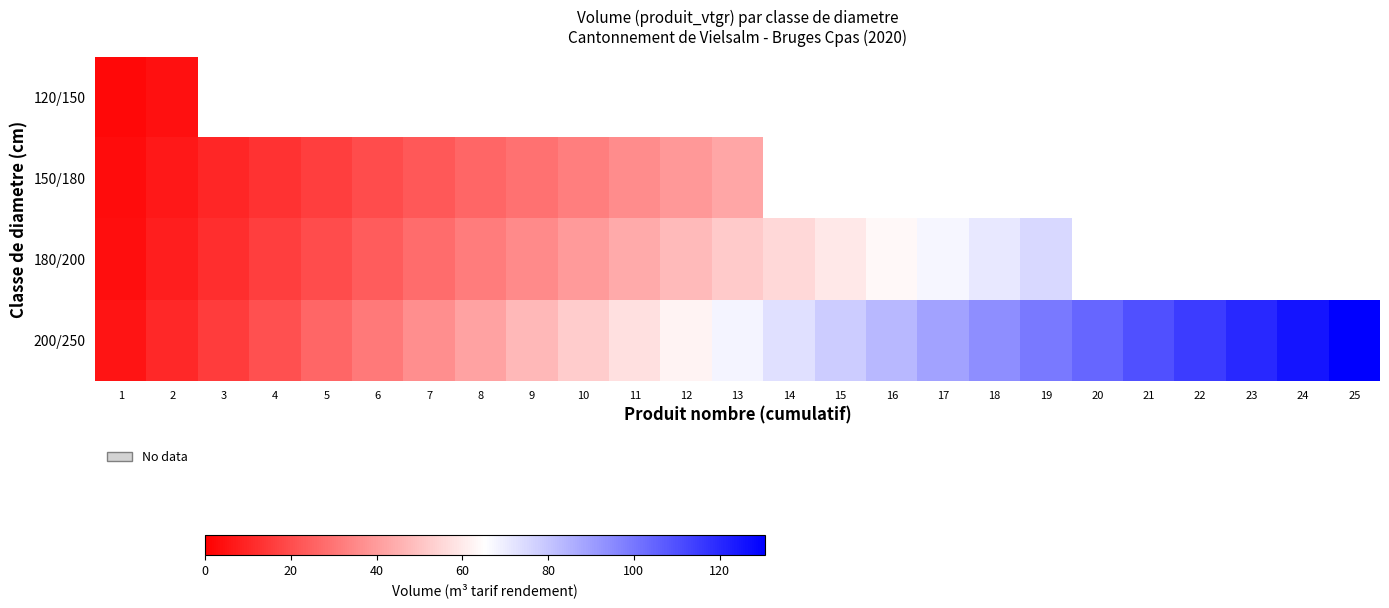

How many distinct data groups are displayed?

4